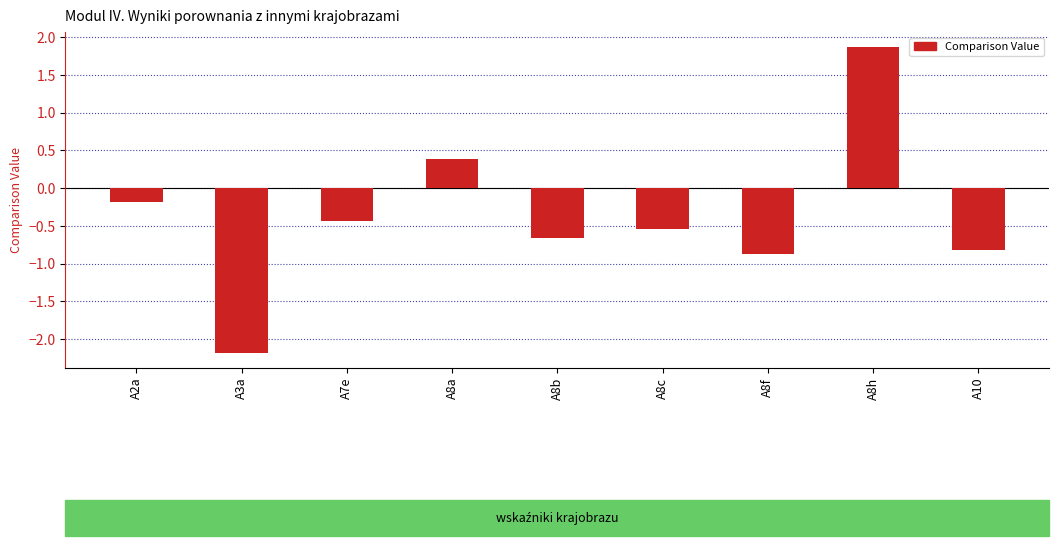

Is it true that the value at A8f is -0.9?

True